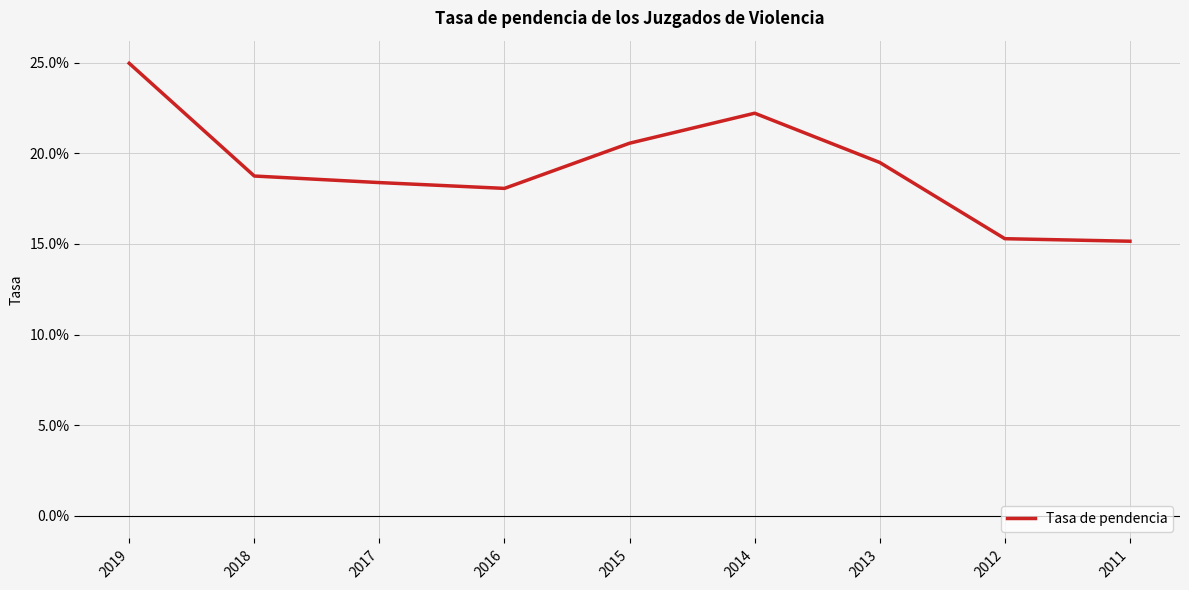

Where is the first local maximum?

2014